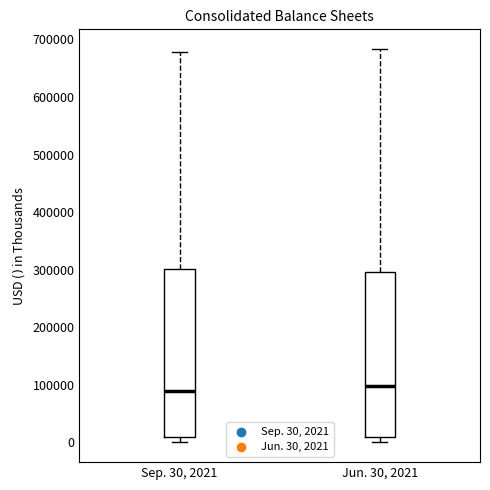

Reading left to right, transcribe this box plot: for each box, give where its median line is, the range the box spans, and where its two whiskers end, as read against the y-axis. The values are not printed on the chart, so give them approximately, as read against the axis.

Sep. 30, 2021: median 90000, box 10000 to 300000, whiskers 0 to 680000
Jun. 30, 2021: median 100000, box 10000 to 300000, whiskers 0 to 680000